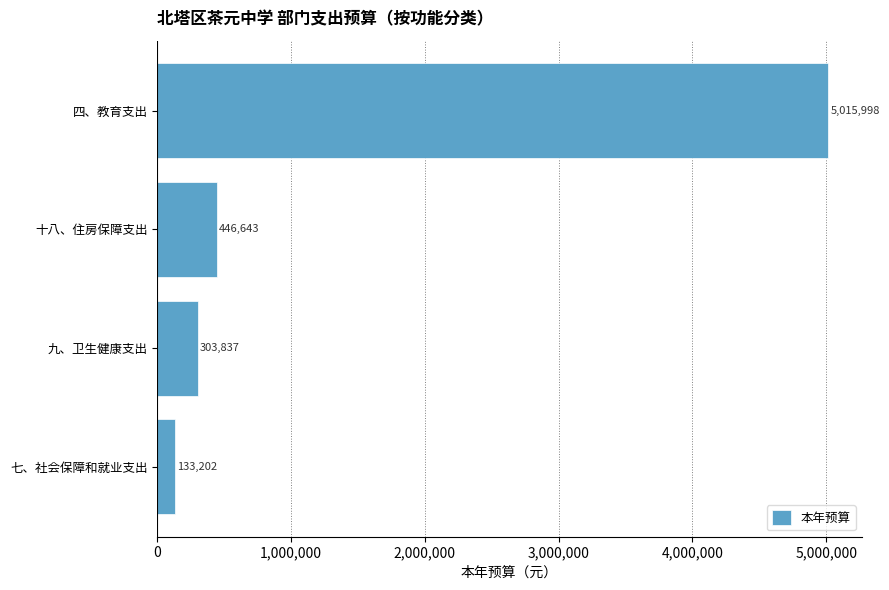

What is the change in value from 九、卫生健康支出 to 四、教育支出?

+4712161